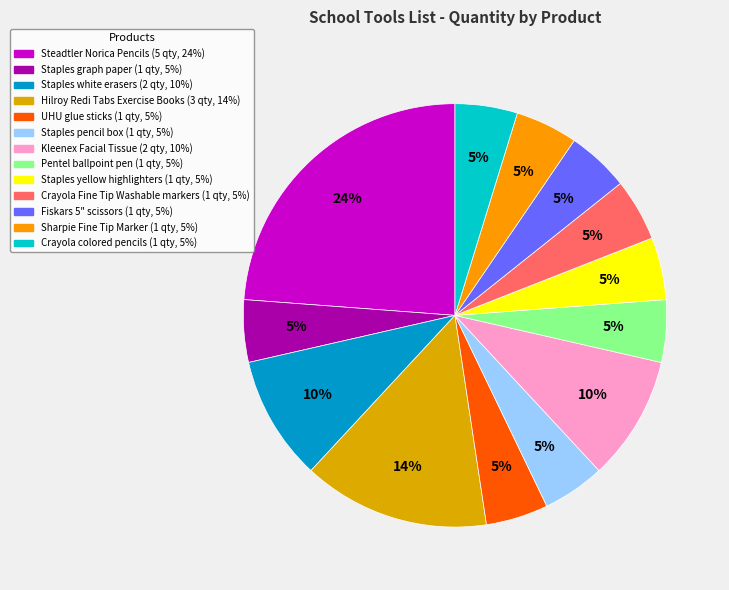

Between Hilroy Redi Tabs Exercise Books and Staples white erasers, which is larger?

Hilroy Redi Tabs Exercise Books